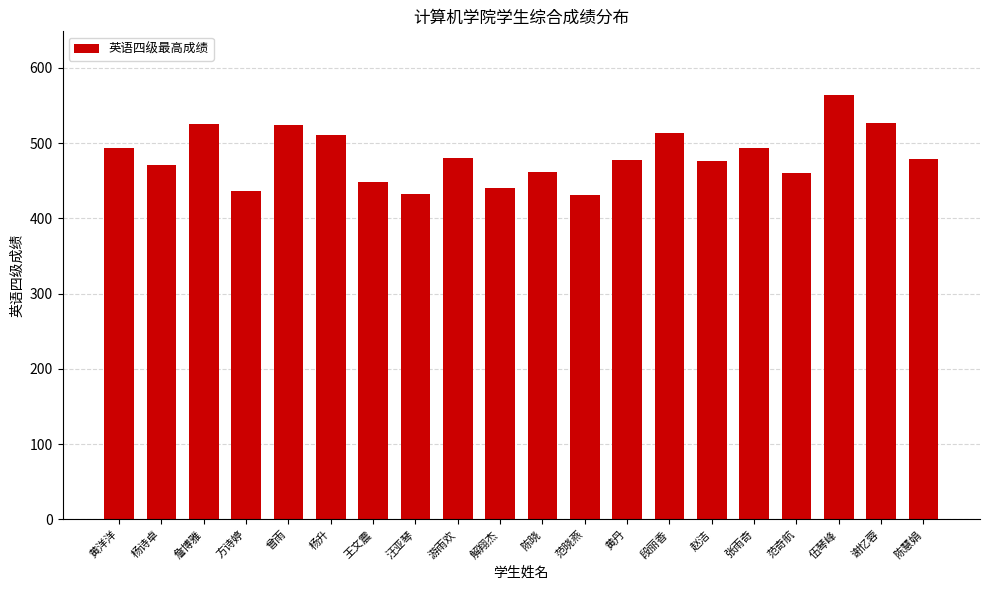

What is the approximate value at 谢忆蓉?

527